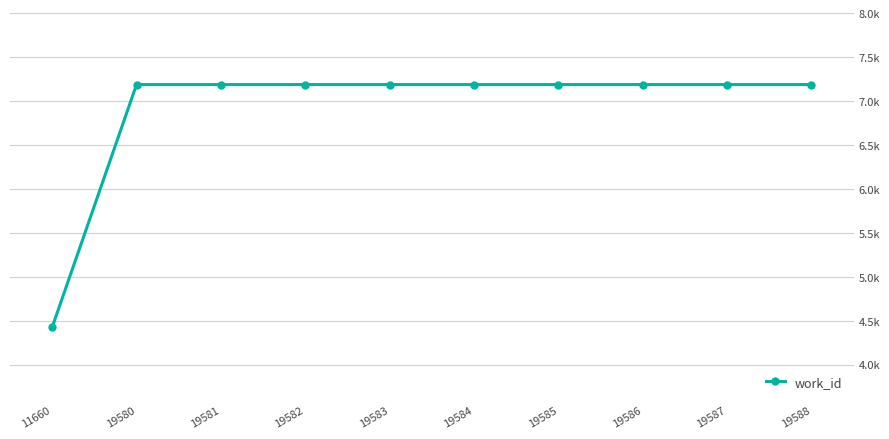

Reading right to left, what are all the values shown in this chart?

19588=7187	19587=7187	19586=7187	19585=7187	19584=7187	19583=7187	19582=7187	19581=7187	19580=7187	11660=4425